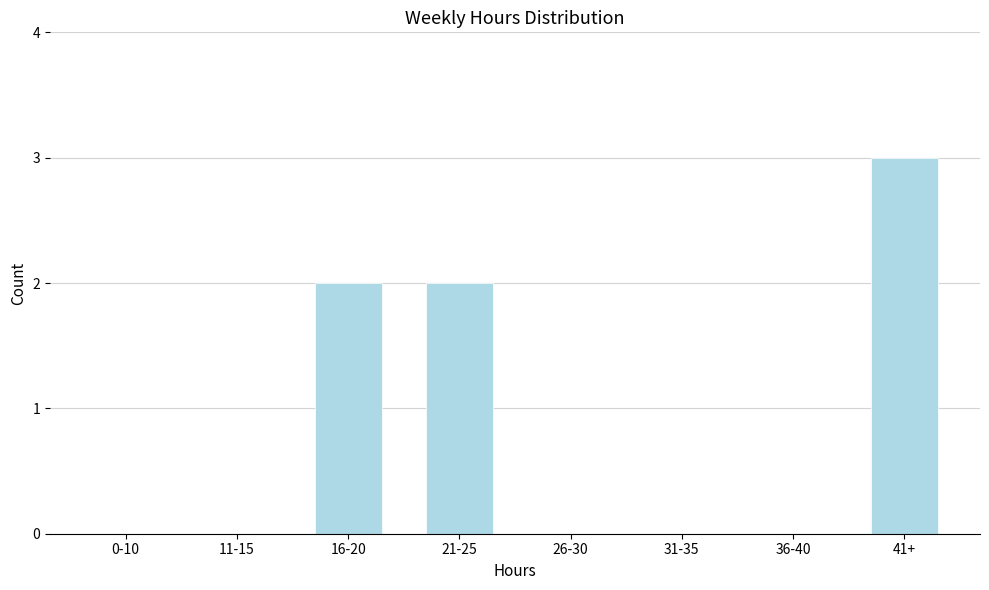

Reading left to right, what are all the values shown in this chart?

0-10=0	11-15=0	16-20=2	21-25=2	26-30=0	31-35=0	36-40=0	41+=3